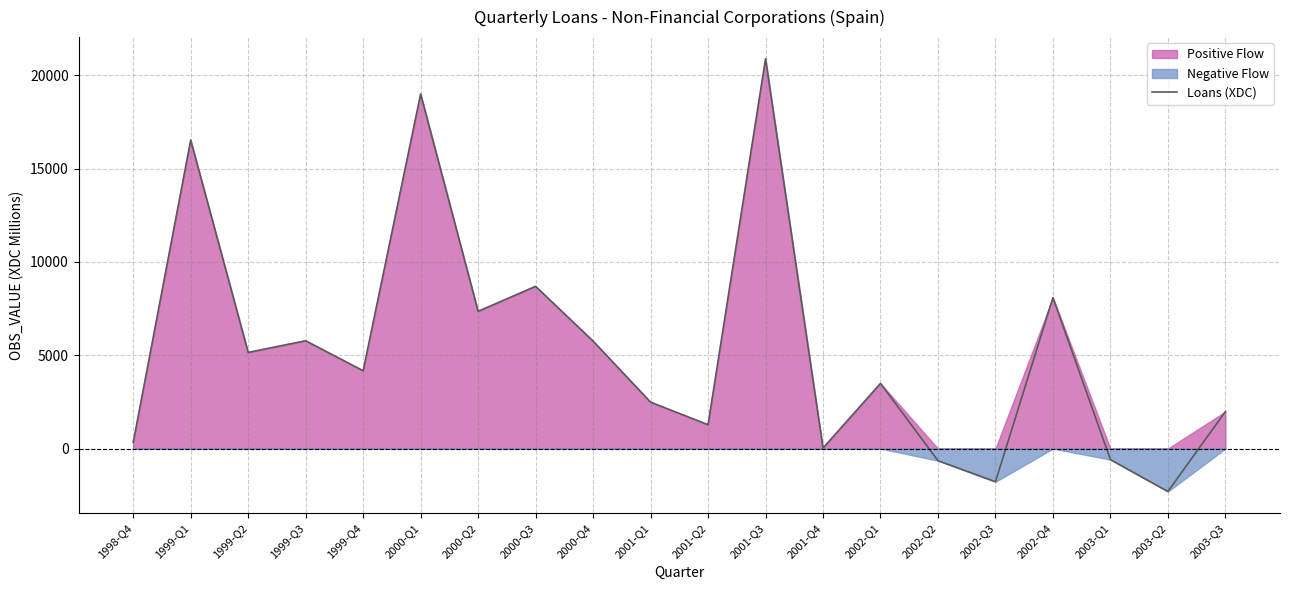

True or false: the data shows -1426 at 2003-Q2.

False